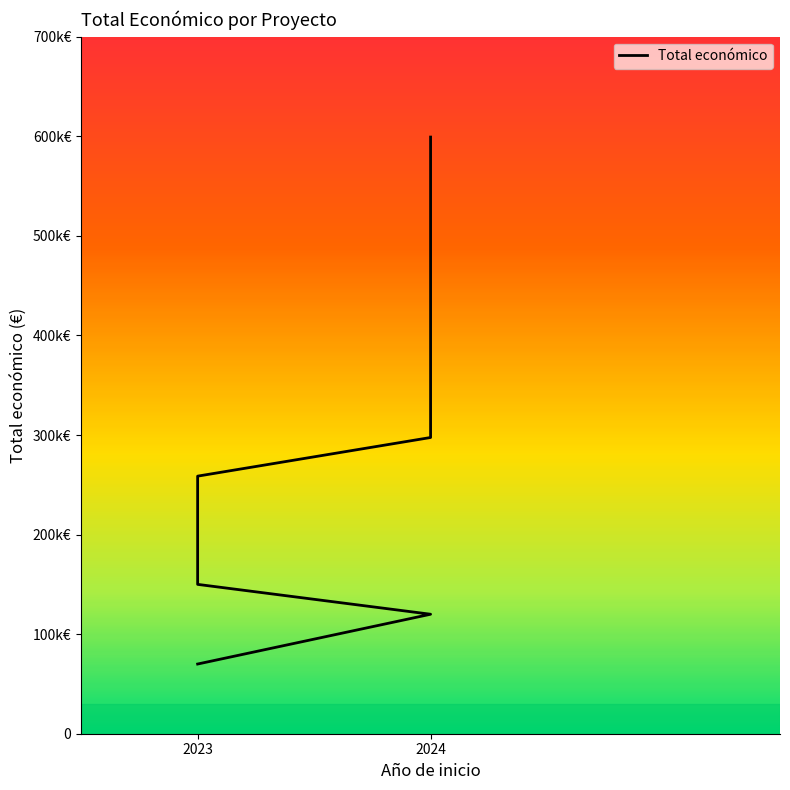

What is the sum of the values at 2023 and 2024?

749262